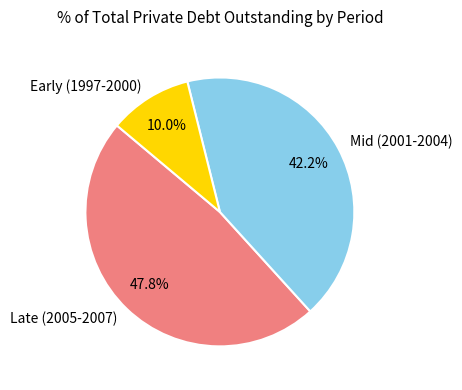

What percentage do Late (2005-2007) and Mid (2001-2004) together represent?

90.0%